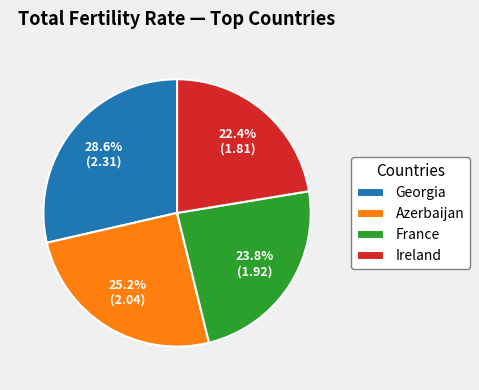

Rank the categories by value from lowest to highest.

Ireland, France, Azerbaijan, Georgia